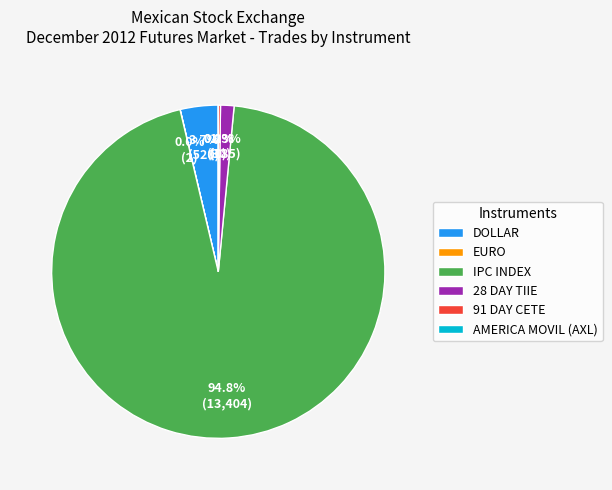

The 28 DAY TIIE slice represents 11% of the pie. True or false?

False